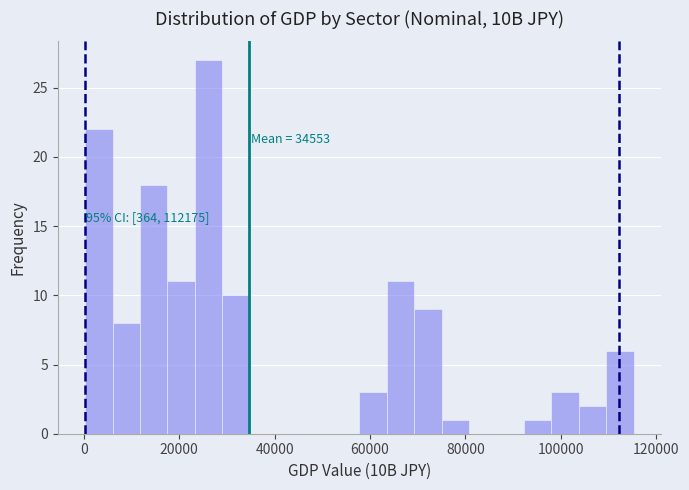

Around what value on the x-axis is the tallest bar? Give the approximate position of its centre, as read against the axis.

26000